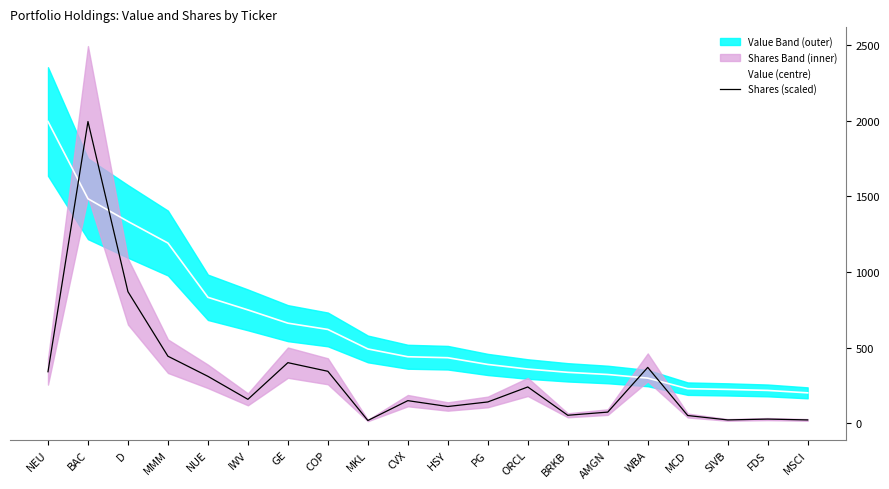

Is the value of Value (centre) at NEU greater than the value of Shares (scaled) at BRKB?

Yes